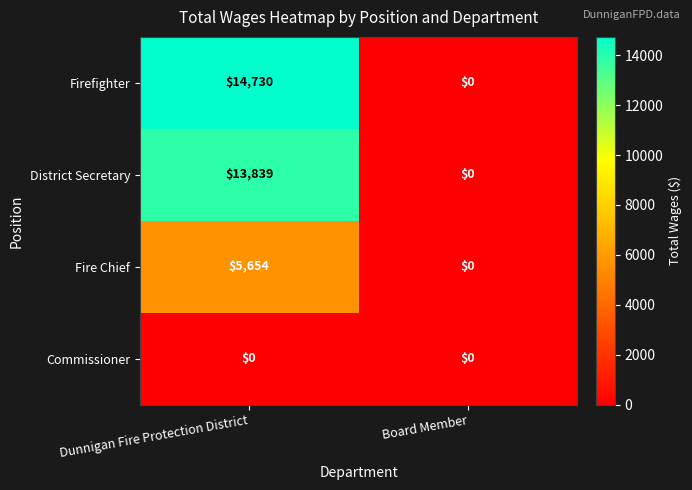

Which series changed the most between Dunnigan Fire Protection District and Board Member?

Firefighter